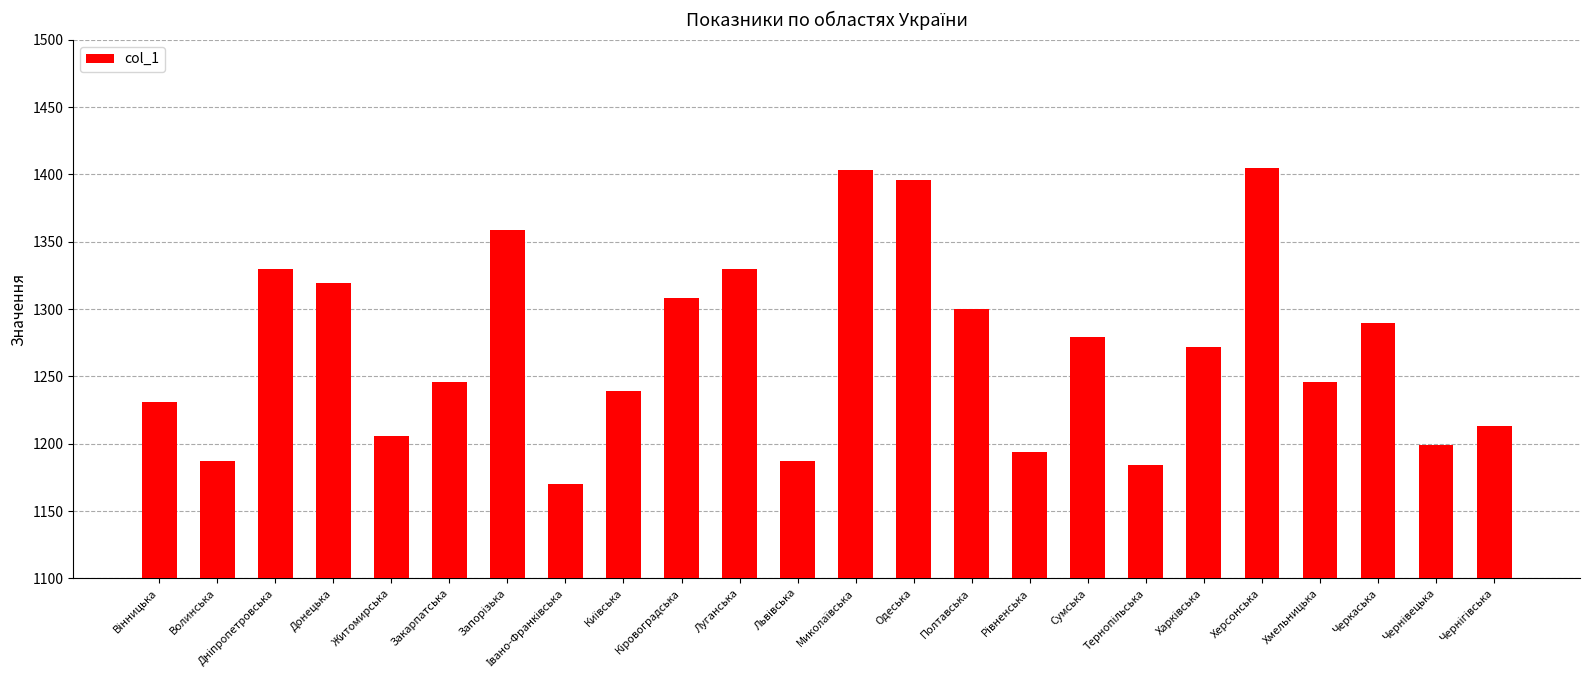

Is it true that the value at Волинська is 1187?

True